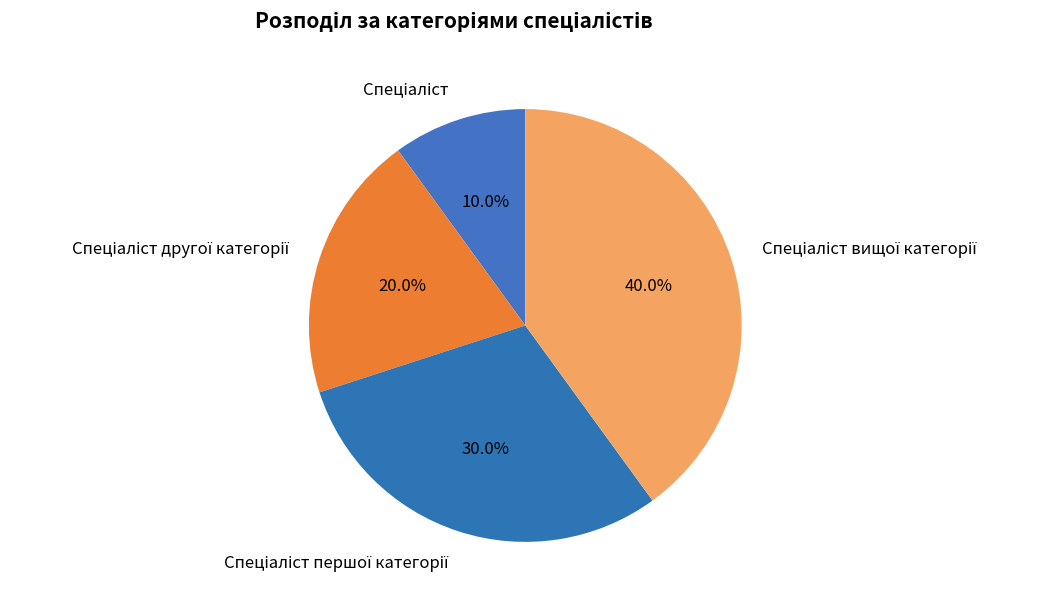

Is there a majority slice in this chart?

No